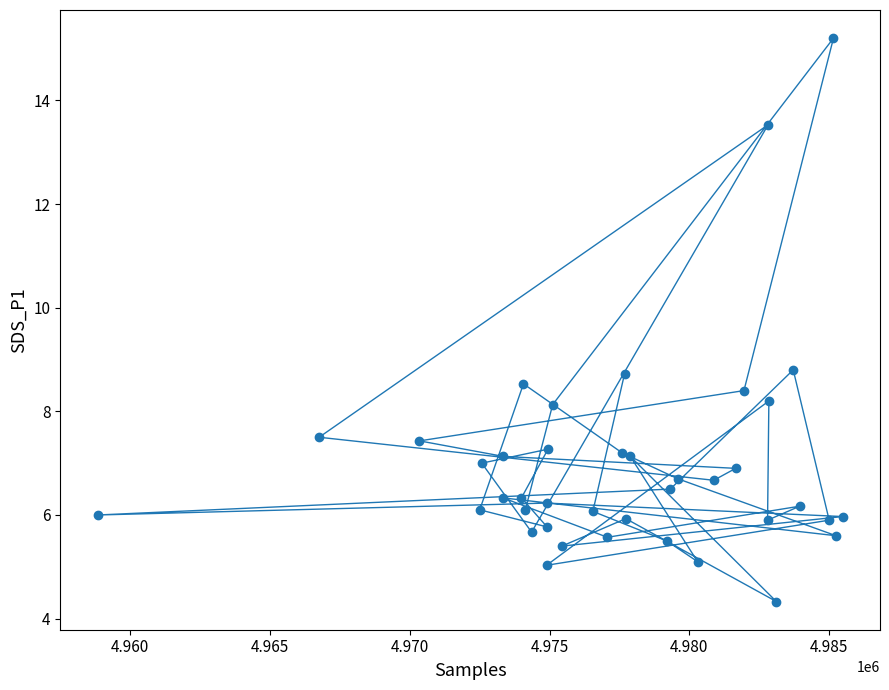

What is the range of X values (max minus min)?

26643.0